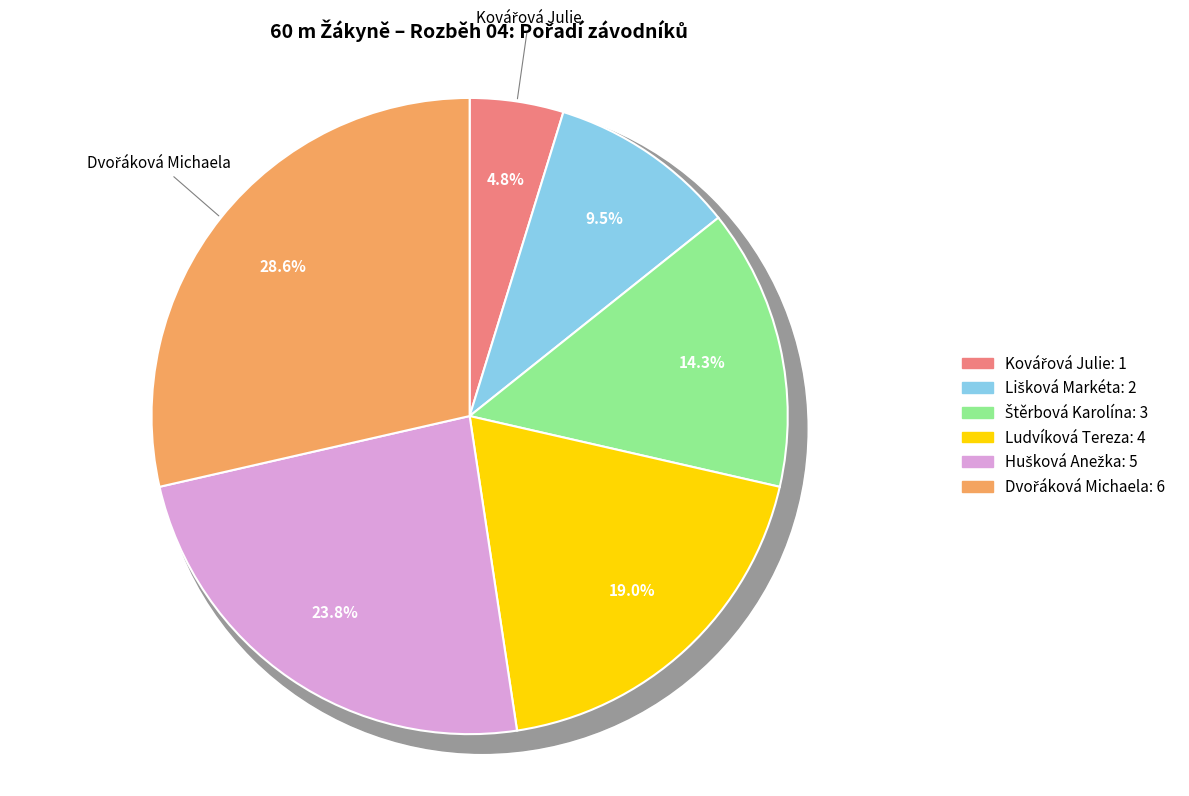

True or false: Hušková Anežka accounts for 18% of the total.

False